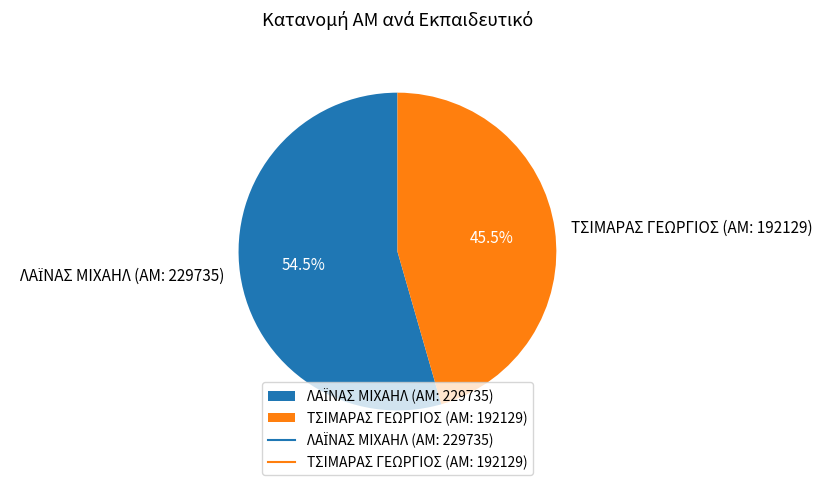

To the nearest percent, what is the difference between the largest and smallest slice percentages?

9%